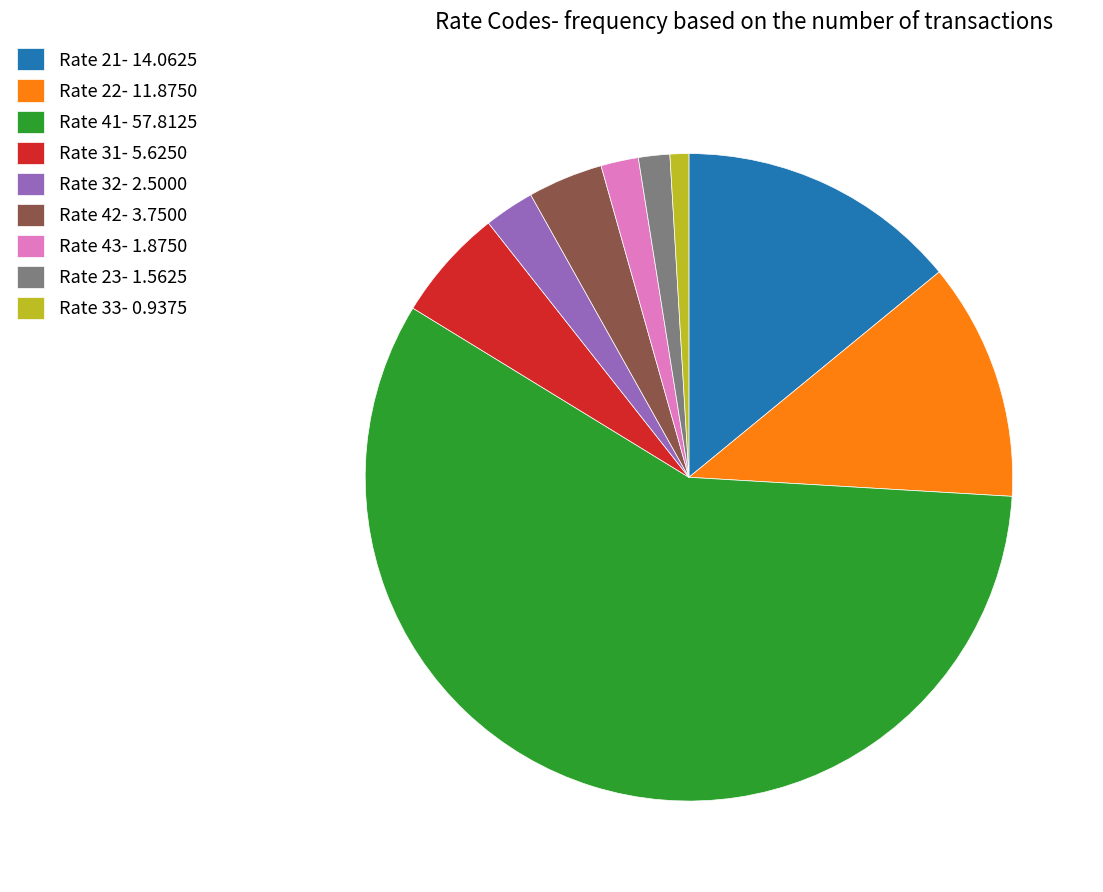

Which slice is the smallest?

Rate 33- 0.9375